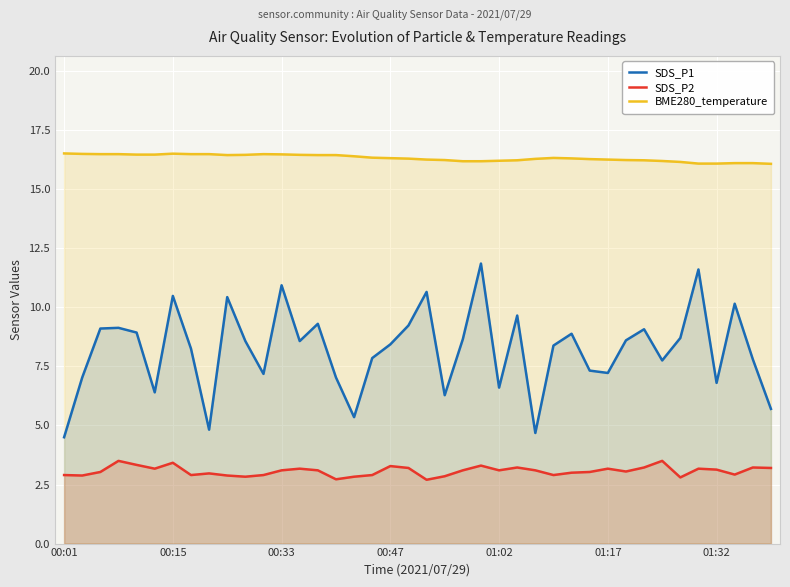

In SDS_P2, how many points are lower than both neighbors (excluding endpoints)?

11